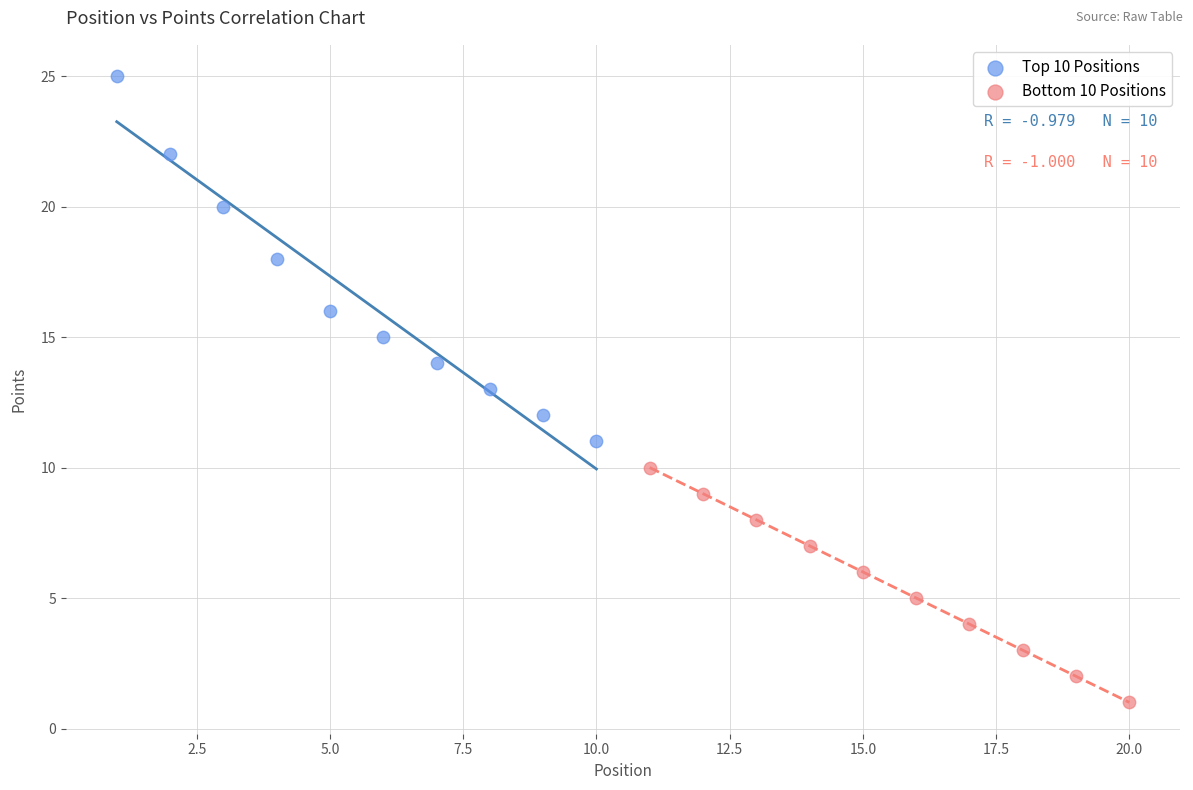

Which series reaches the maximum Y coordinate?

Top 10 Positions